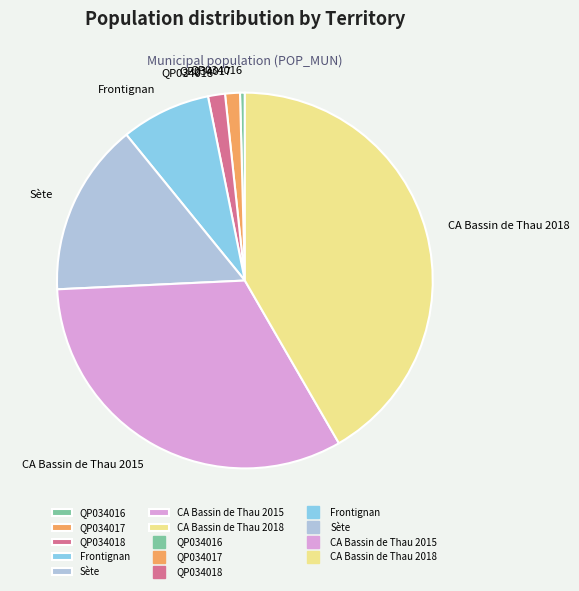

What is the ratio of the value at Sète to the value at Frontignan?

1.9